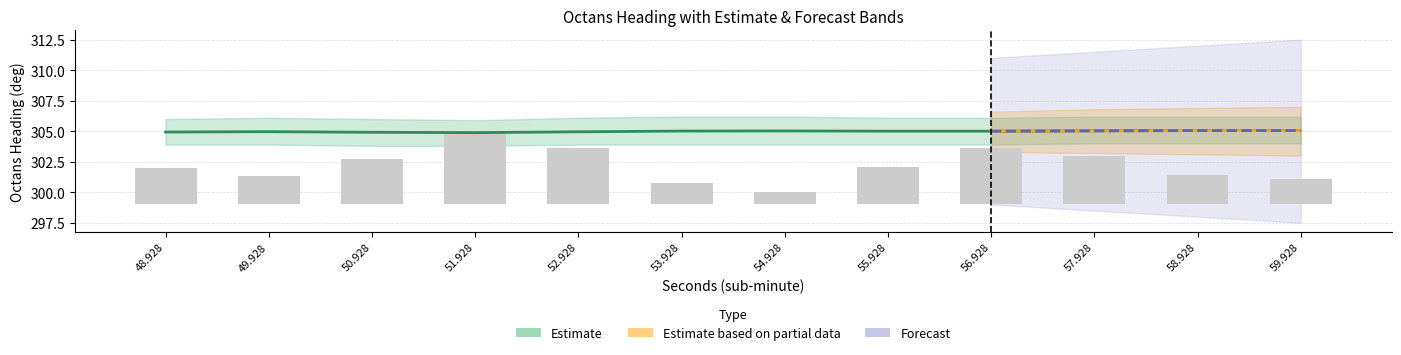

What is the ratio of the value at 53.928 to the value at 52.928?

0.4